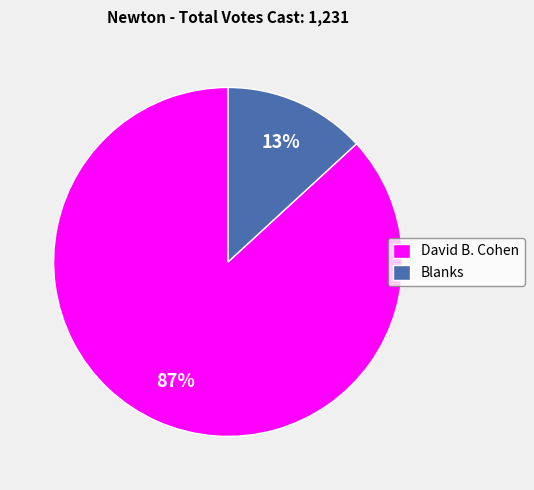

Which category accounts for the majority?

David B. Cohen